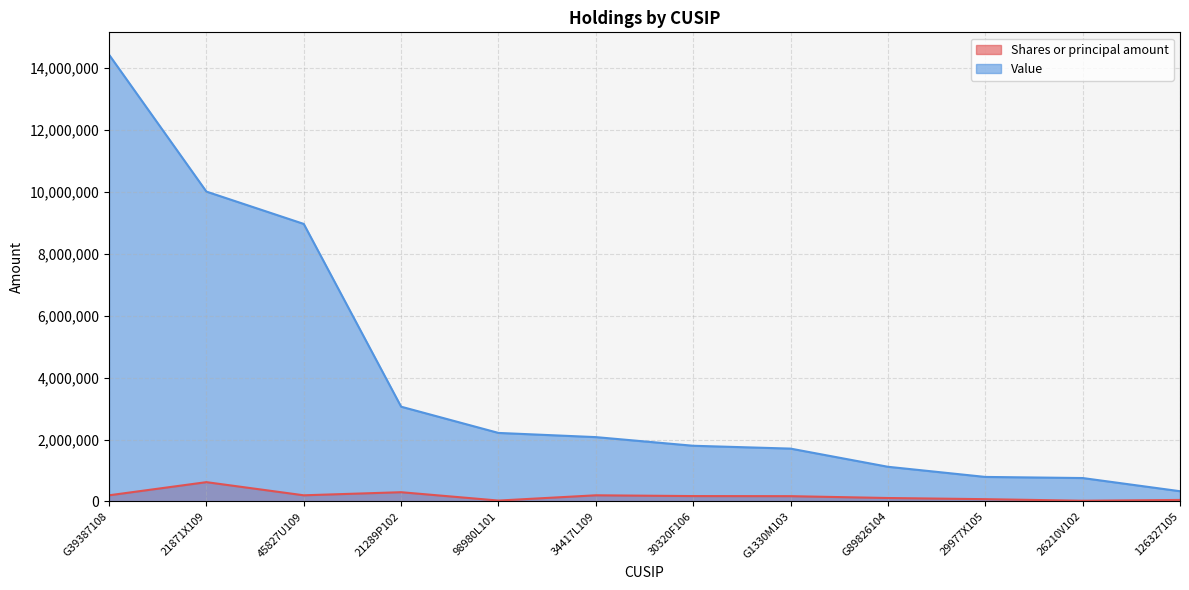

Is the value of Value at 98980L101 greater than the value of Shares or principal amount at 45827U109?

Yes